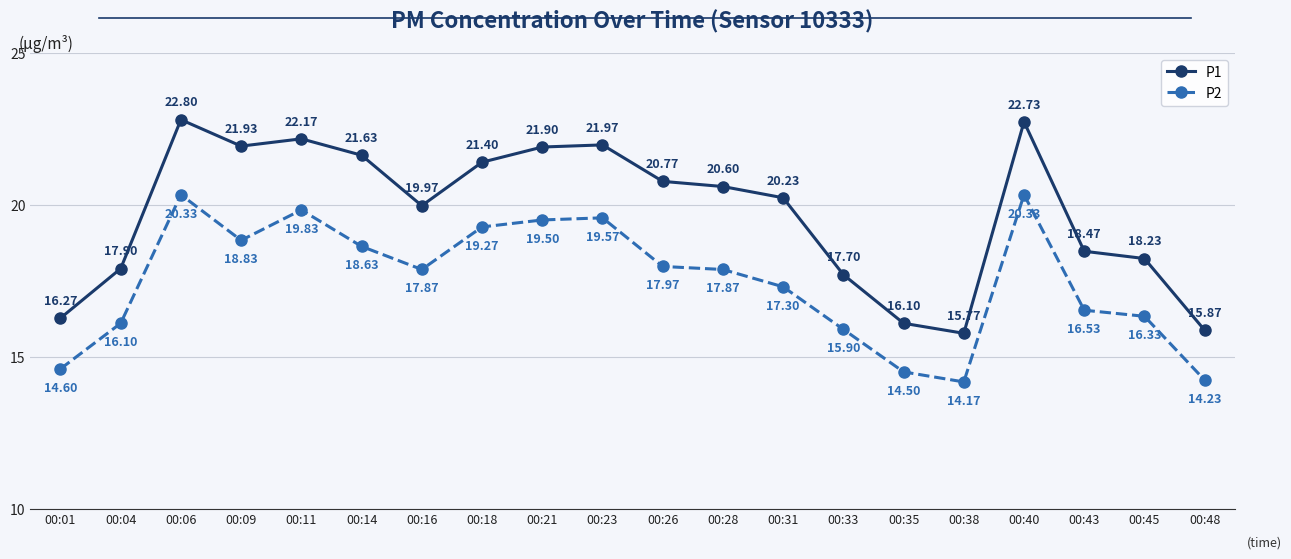

Where is P1 nearest to the value 19?

00:43